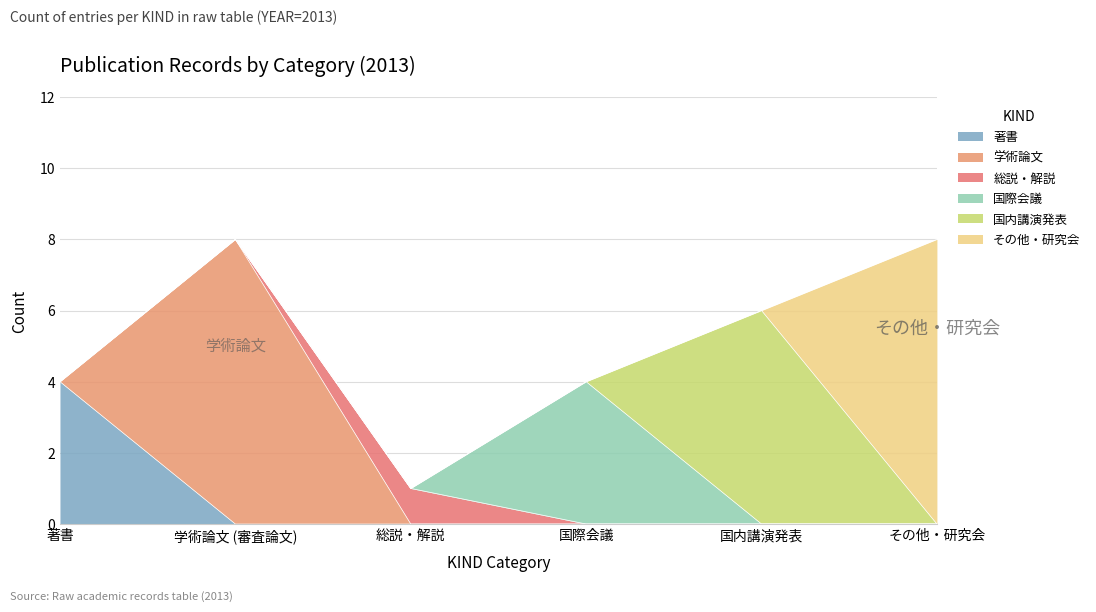

True or false: 国際会議 and 著書 cross at least once.

False